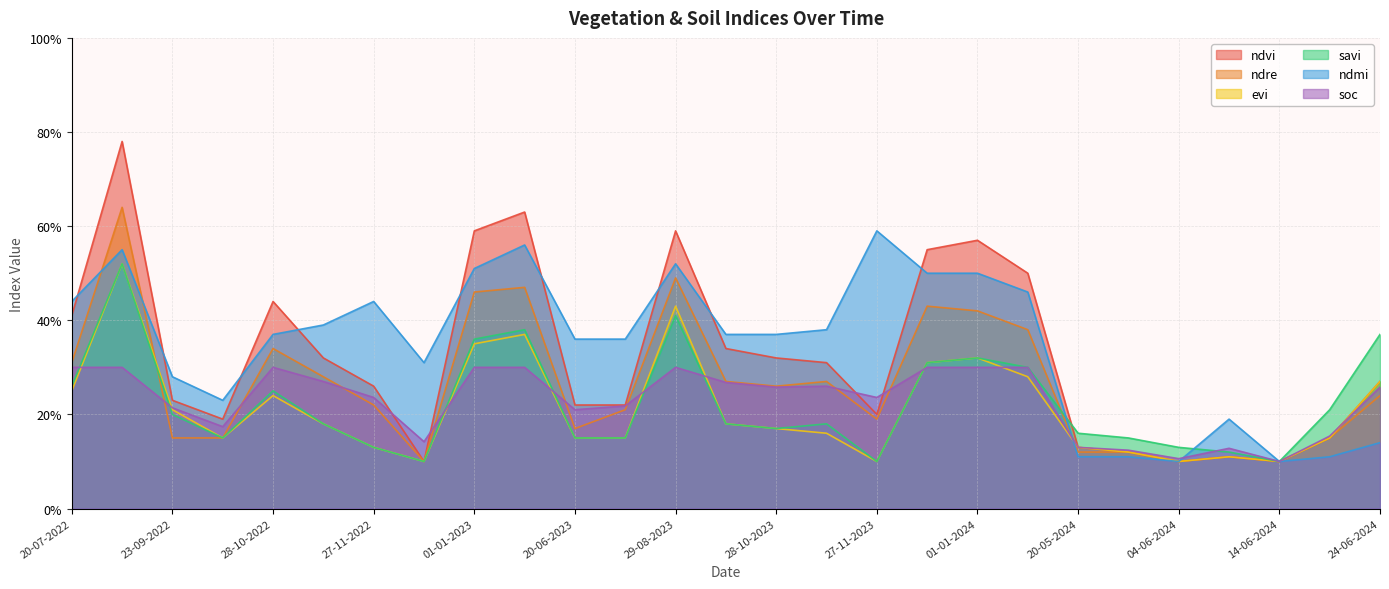

List the labels in order of evi value, smallest first.

12-12-2022, 27-11-2023, 04-06-2024, 14-06-2024, 09-06-2024, 25-05-2024, 27-11-2022, 20-05-2024, 08-10-2022, 20-06-2023, 10-07-2023, 19-06-2024, 12-11-2023, 28-10-2023, 12-11-2022, 13-10-2023, 23-09-2022, 28-10-2022, 20-07-2022, 24-06-2024, 11-01-2024, 12-12-2023, 01-01-2024, 01-01-2023, 11-01-2023, 29-08-2023, 03-09-2022